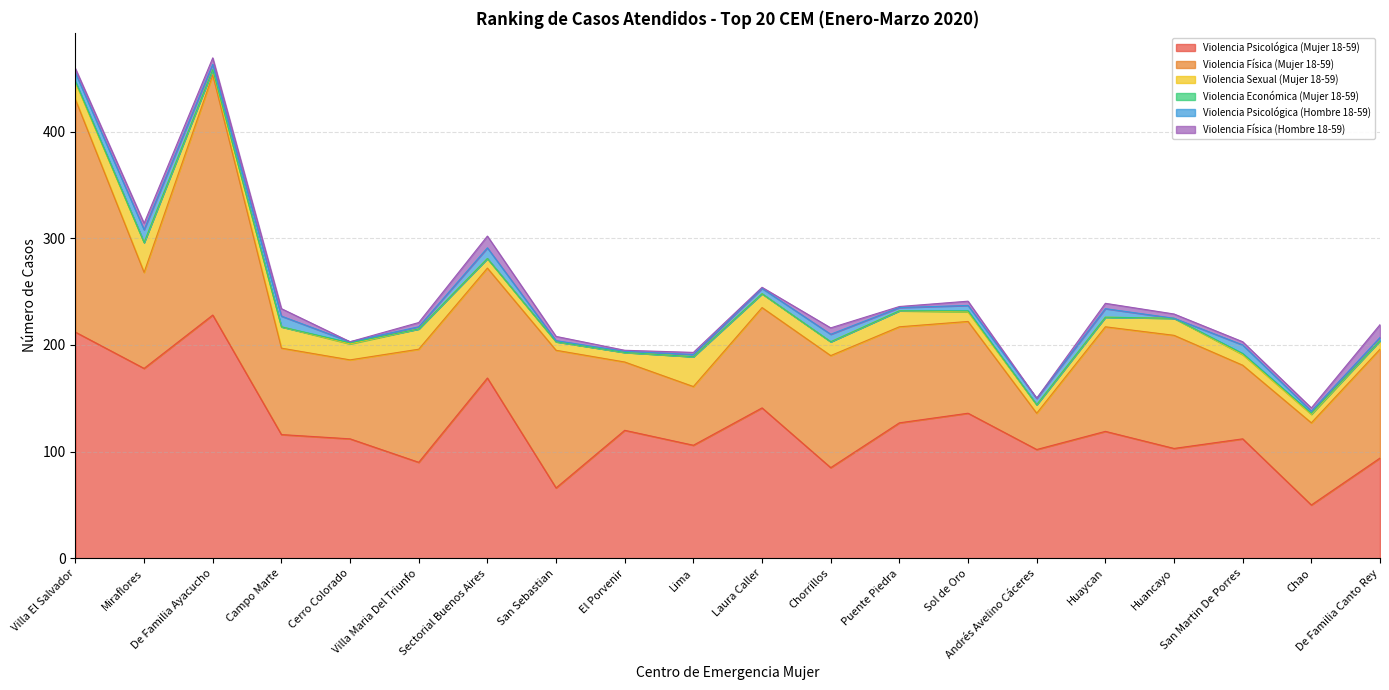

Does the chart have visible grid lines?

Yes